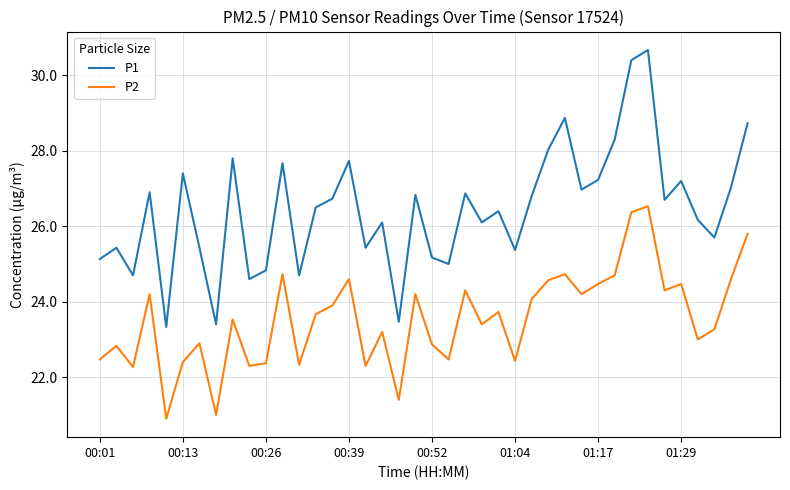

Which series has the largest total across all categories?

P1